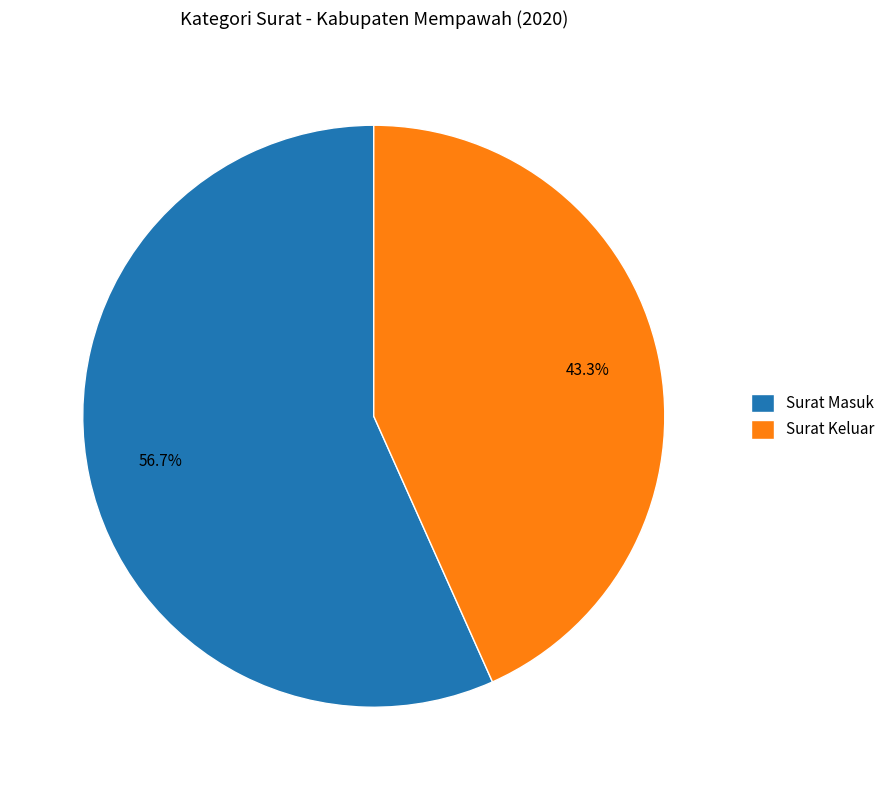

Is Surat Keluar the majority of the pie?

No